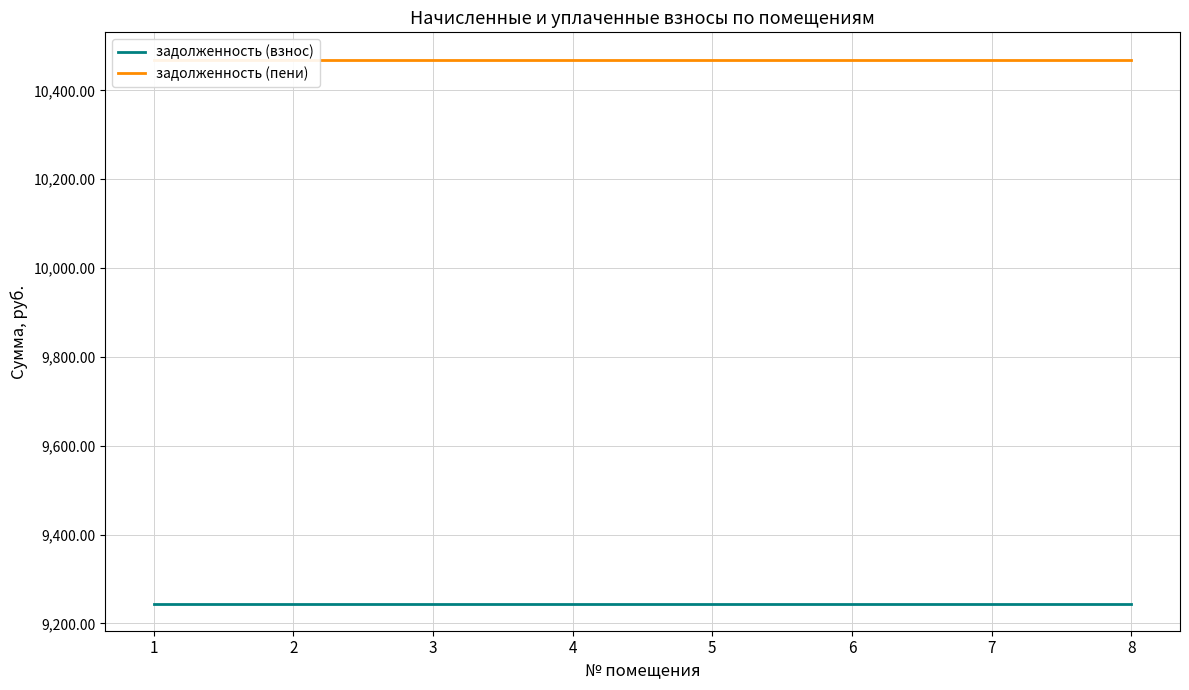

What are all the series names shown in the legend?

задолженность (взнос), задолженность (пени)